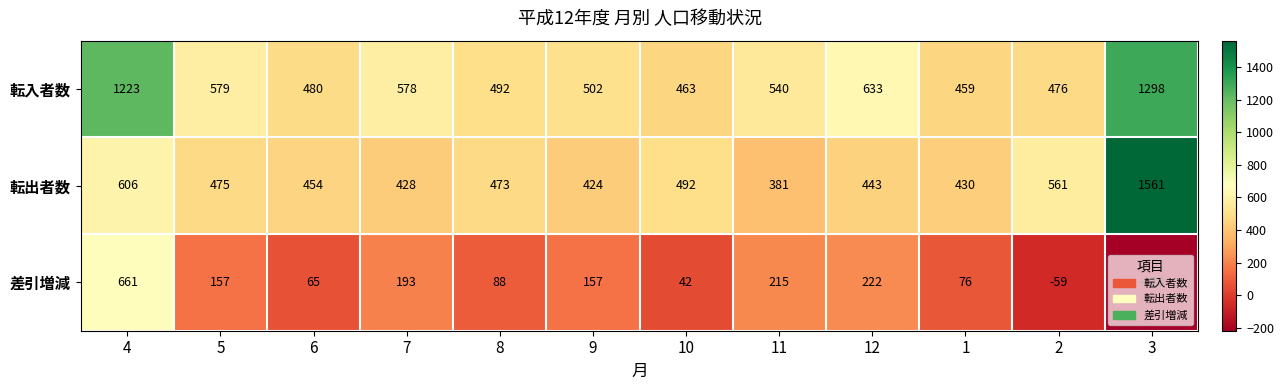

Between 5 and 8, which series saw the biggest shift?

転入者数